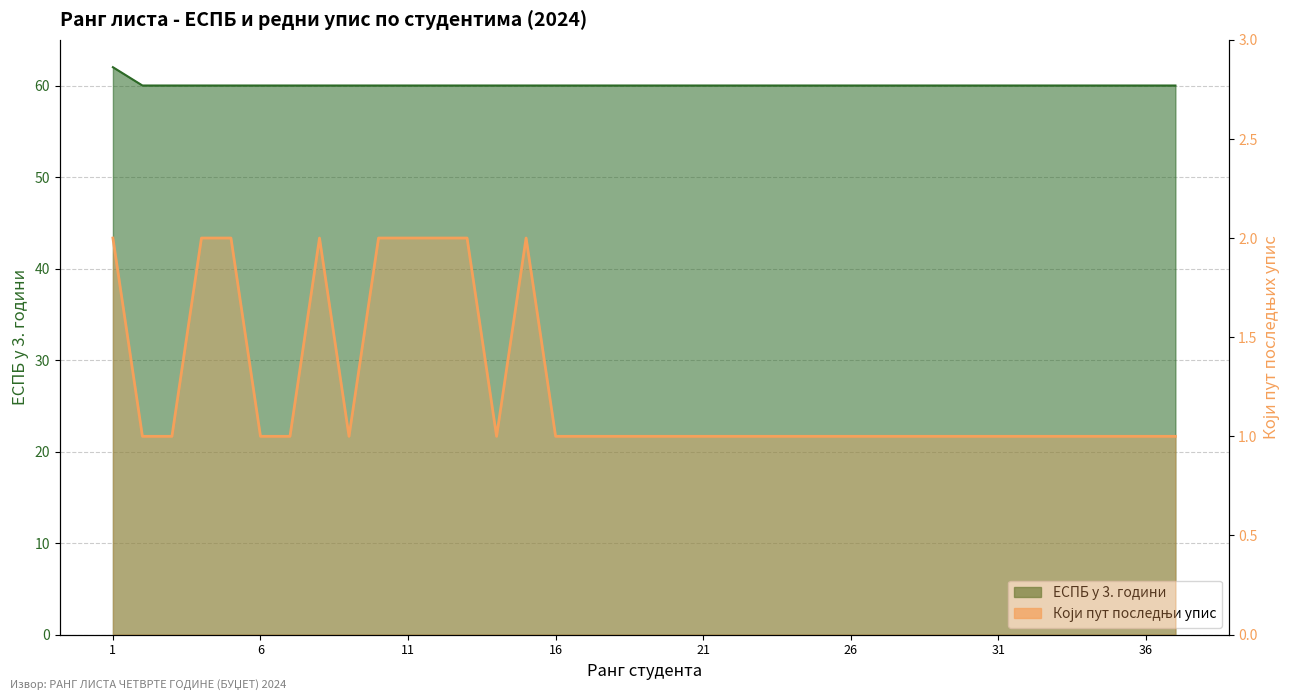

How many categories are shown in the chart?

37